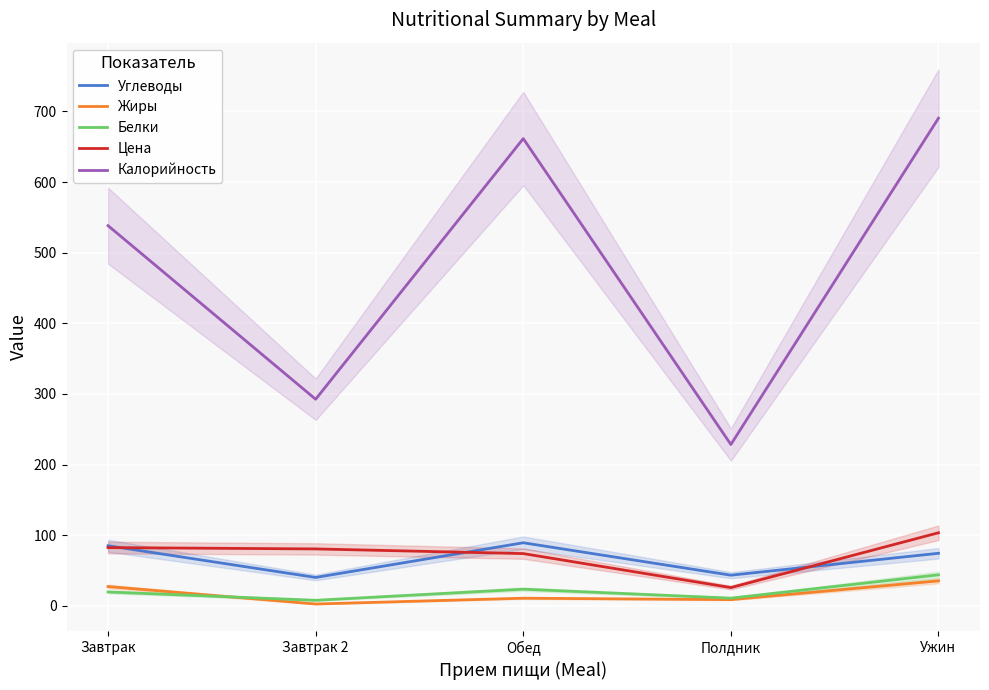

Reading right to left, what are all the values shown in this chart?

Углеводы: 74.4	43.4	89.3	40.2	85.1
Жиры: 35.3	8.8	10.8	2.6	27.3
Белки: 43.9	10.9	23.6	7.8	19.6
Цена: 103.5	25.9	74.0	80.6	82.5
Калорийность: 690.5	228.4	661.6	292.5	538.3